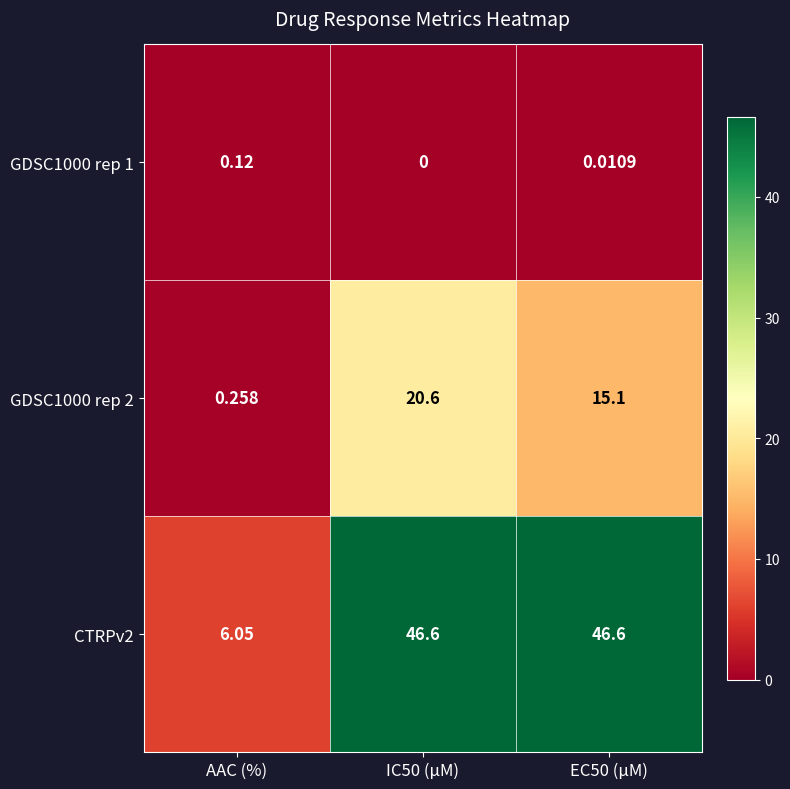

Between AAC (%) and EC50 (µM), which series saw the biggest shift?

CTRPv2